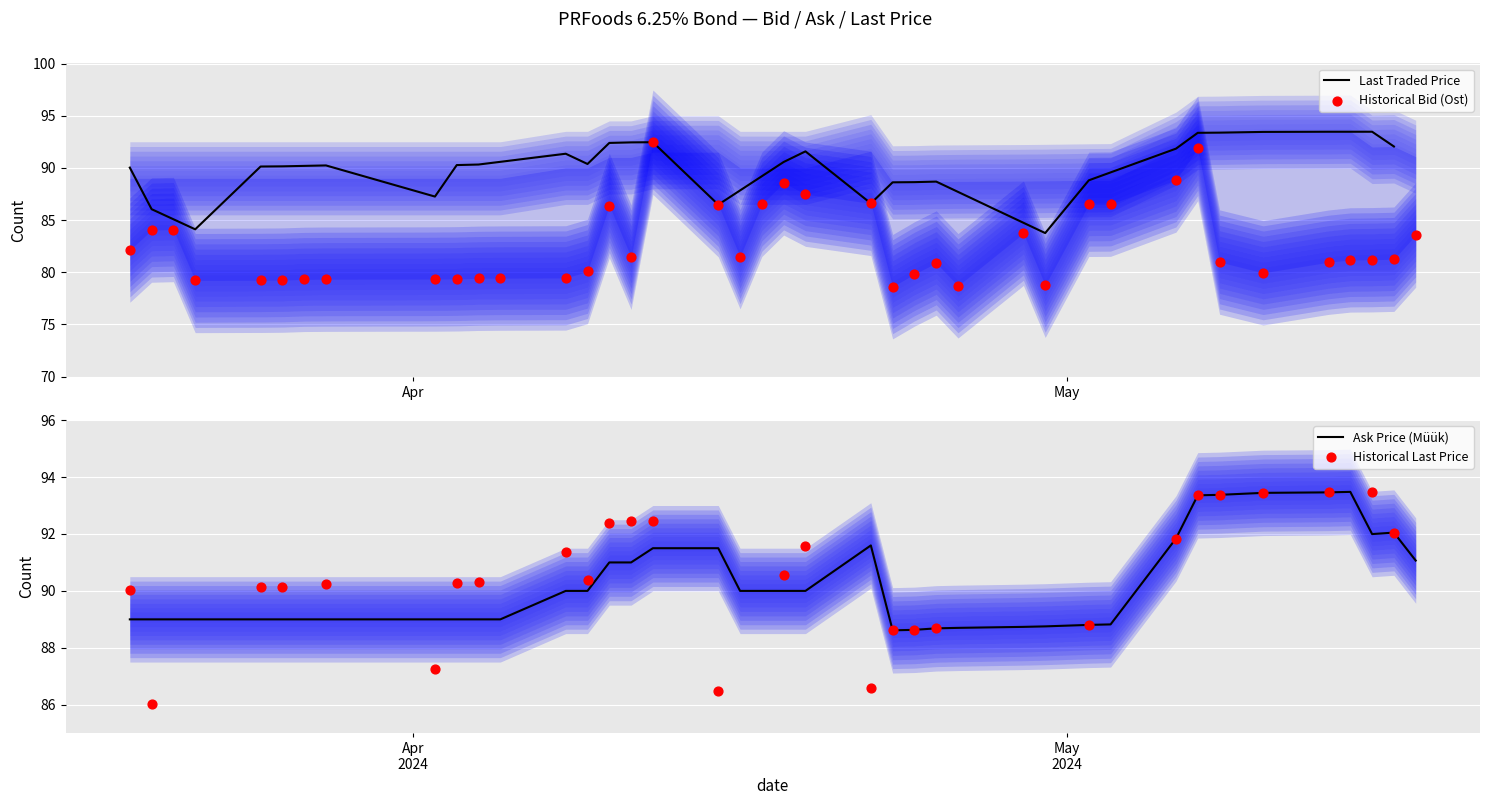

What is the minimum value for Last Traded Price?

83.8